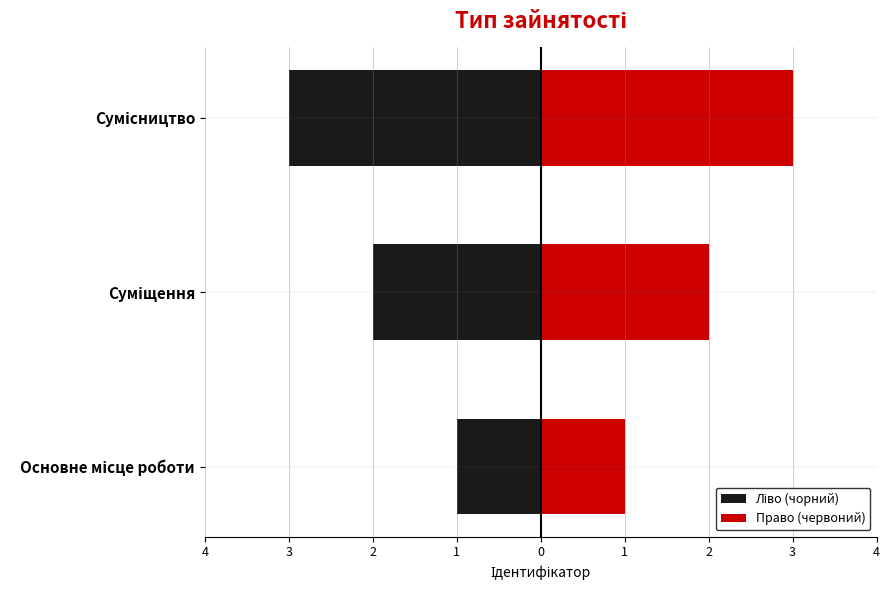

Which has a higher value, Сумісництво or Основне місце роботи?

Основне місце роботи